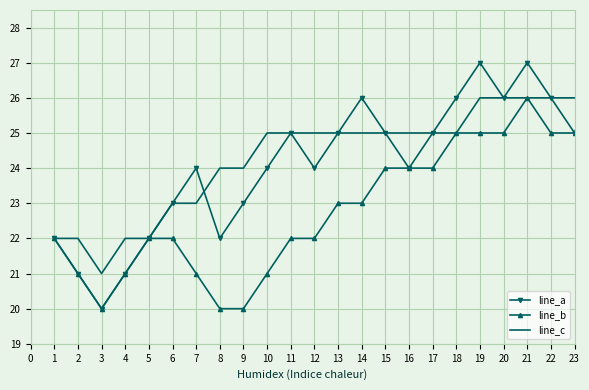

Reading left to right, list all the values displayed in this chart.

line_a: 22	21	20	21	22	23	24	22	23	24	25	24	25	26	25	24	25	26	27	26	27	26	25	27	28	27	26	25	26	25	22
line_b: 22	21	20	21	22	22	21	20	20	21	22	22	23	23	24	24	24	25	25	25	26	25	25	24	24	24	25	25	24	23	22
line_c: 22	22	21	22	22	23	23	24	24	25	25	25	25	25	25	25	25	25	26	26	26	26	26	26	26	26	26	26	26	25	22